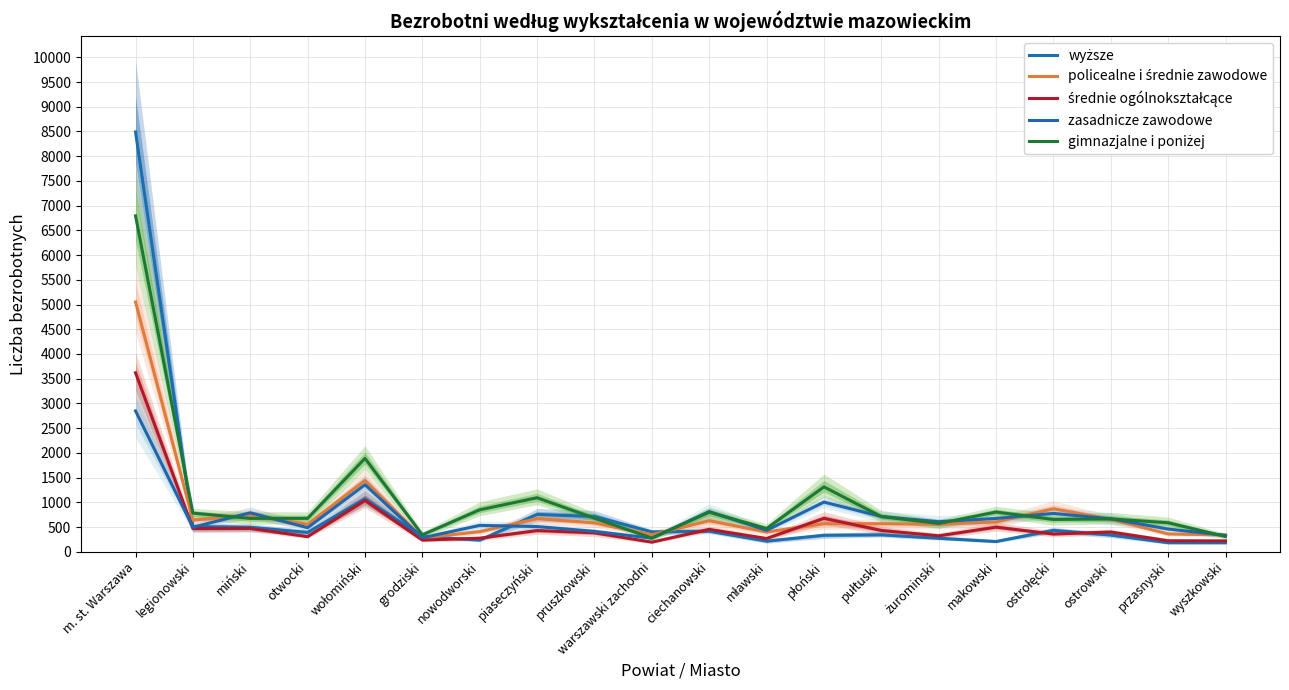

Does the chart display data point markers on the line(s)?

No